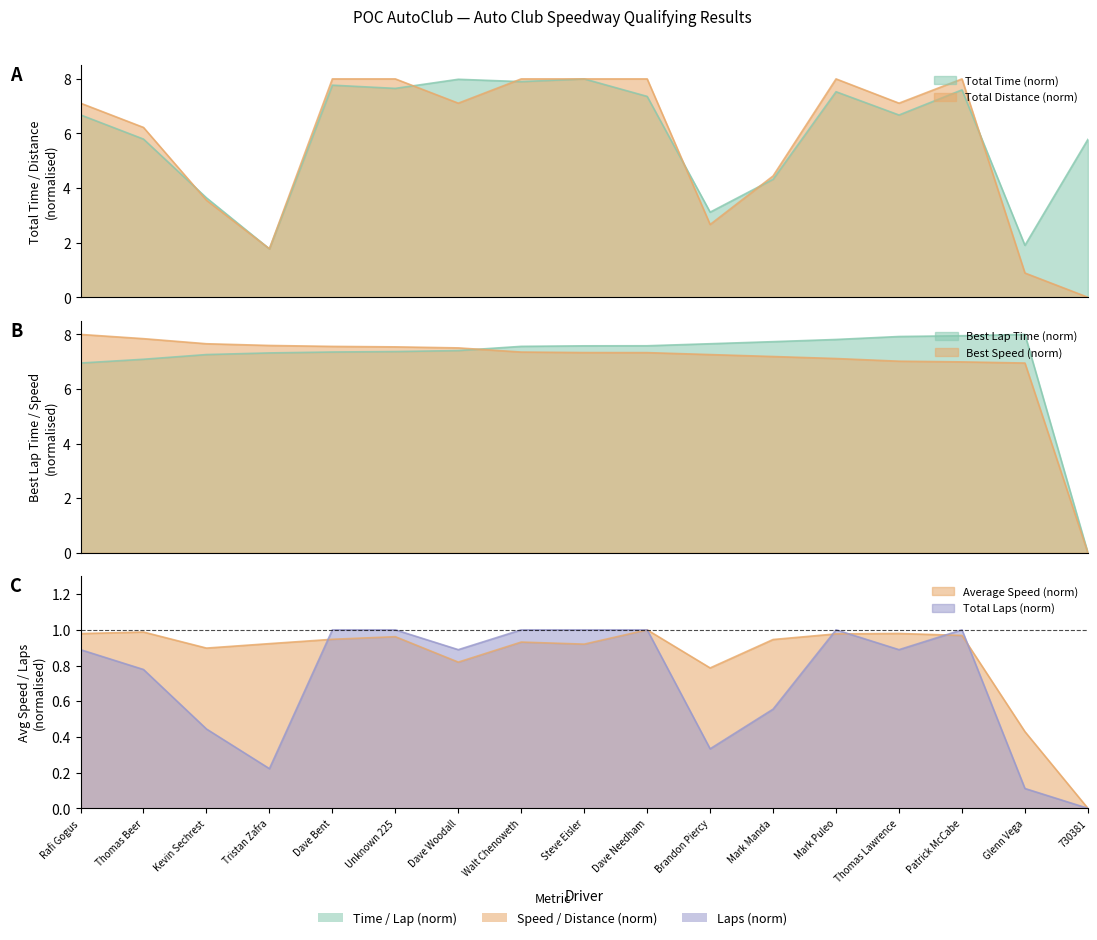

Is it true that Average Speed equals 0.9 at Walt Chenoweth?

True